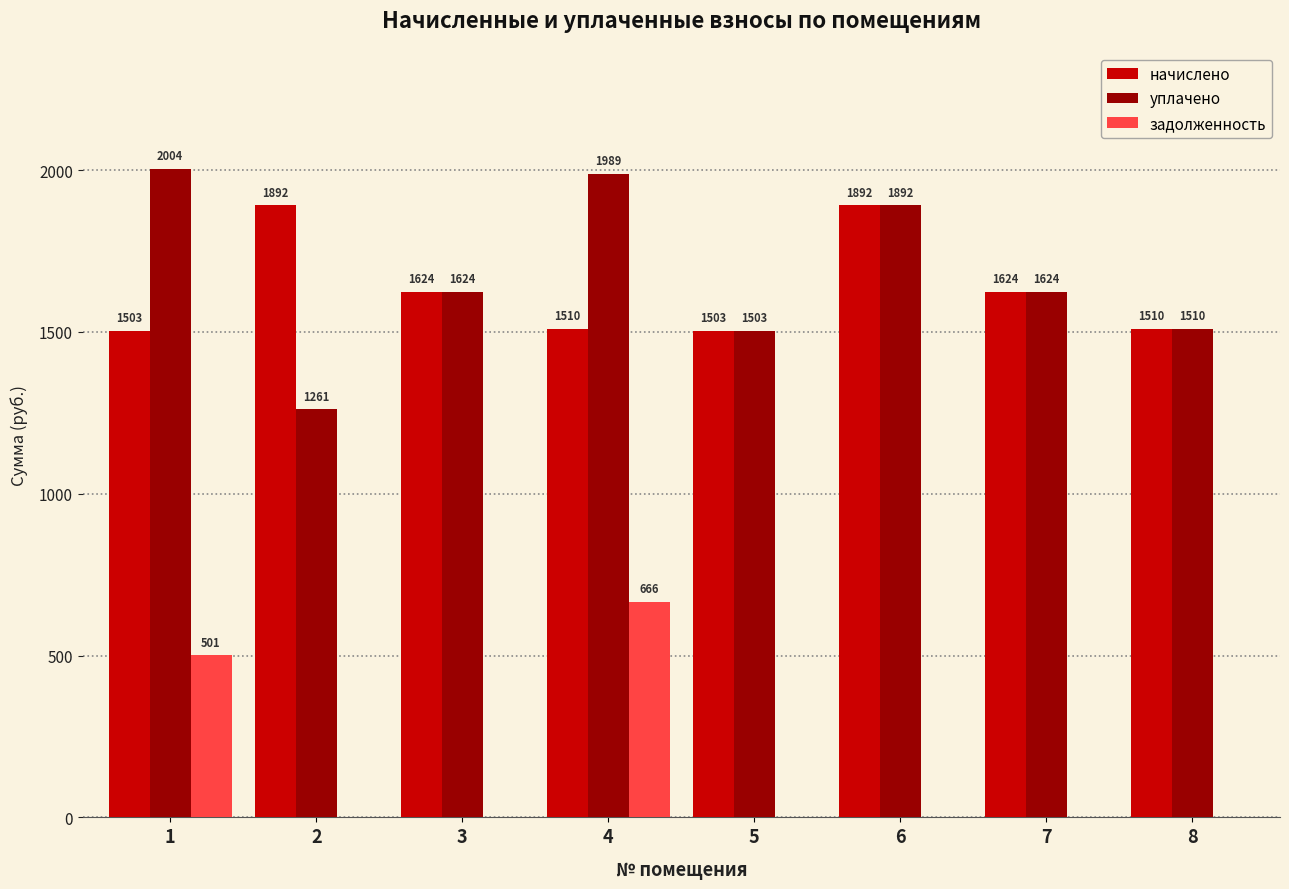

What is the highest value of the уплачено series?

2004.1